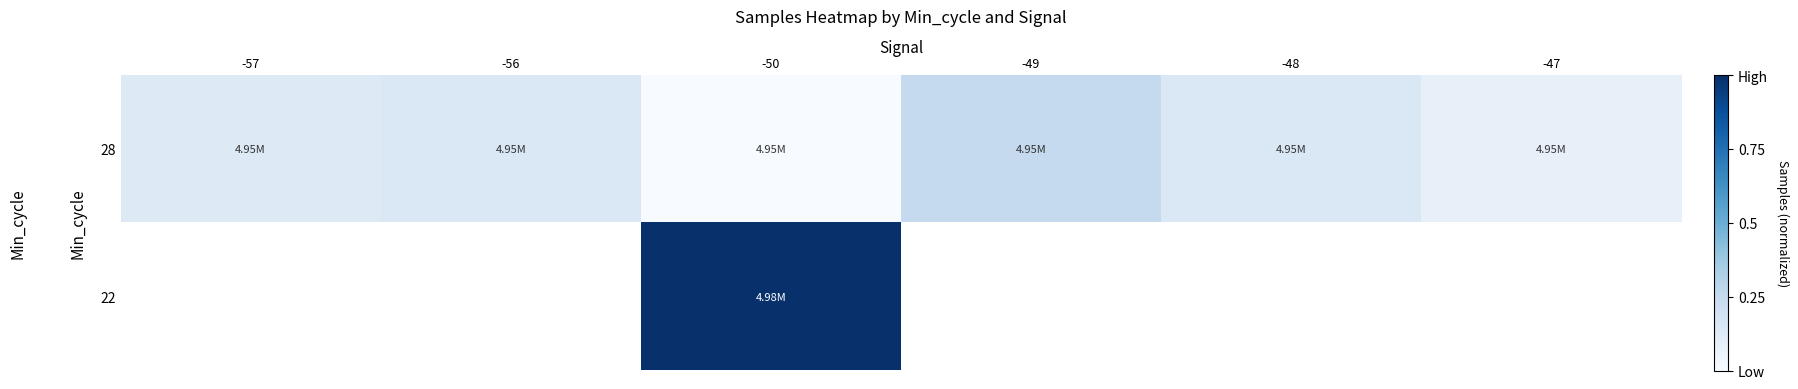

Count the 28 values in the range 0 to 1.

6